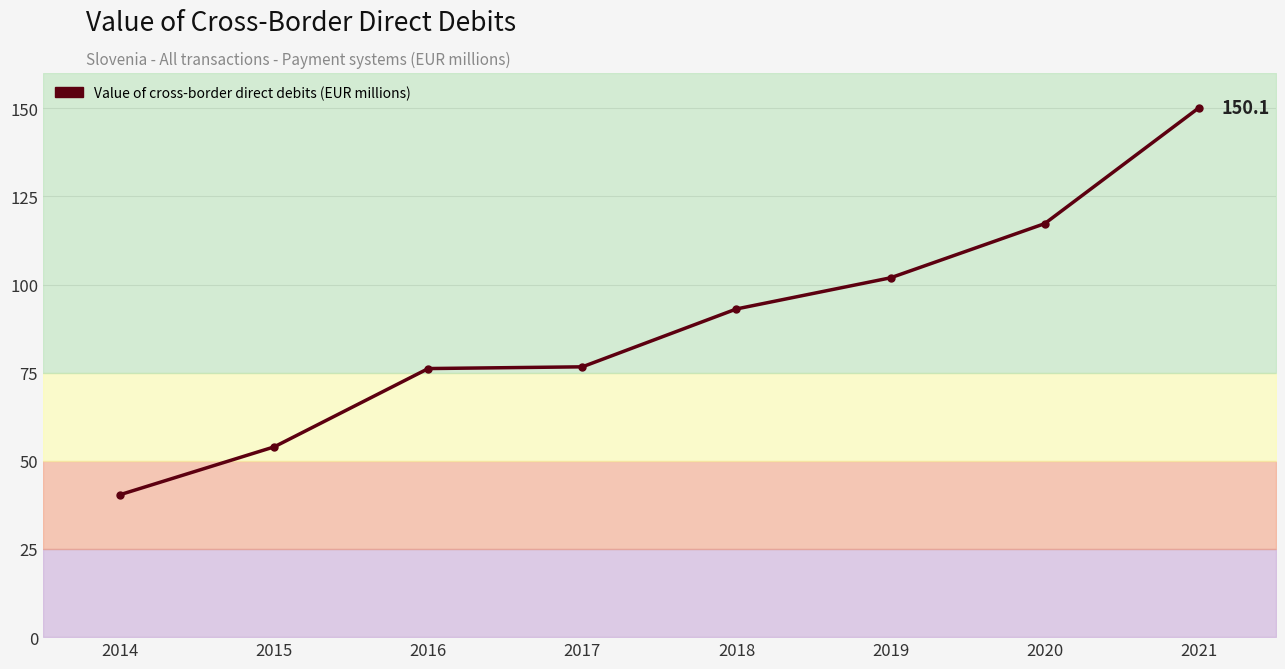

How many categories are shown in the chart?

8